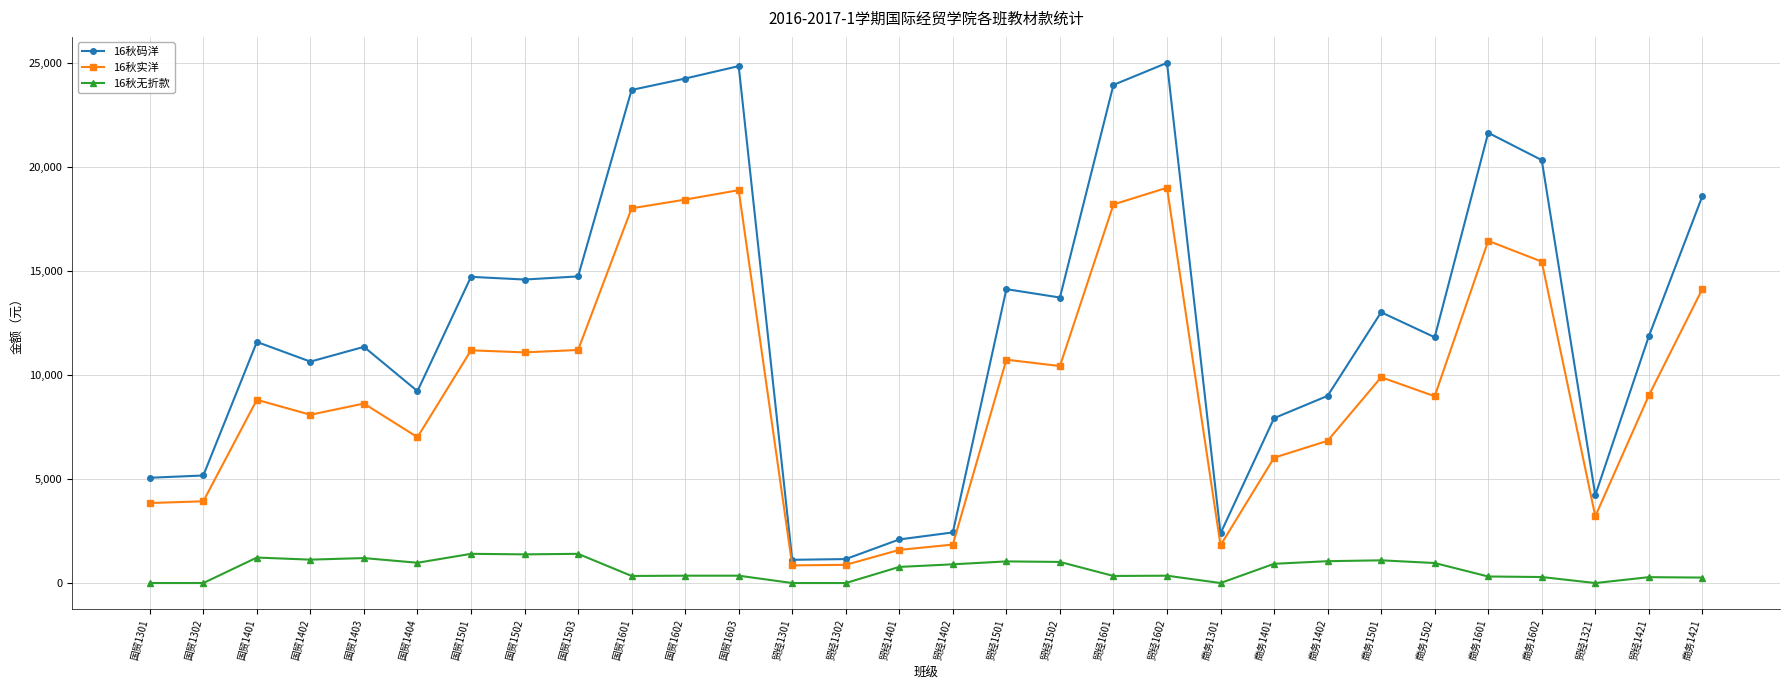

How many lines are shown in the chart?

3